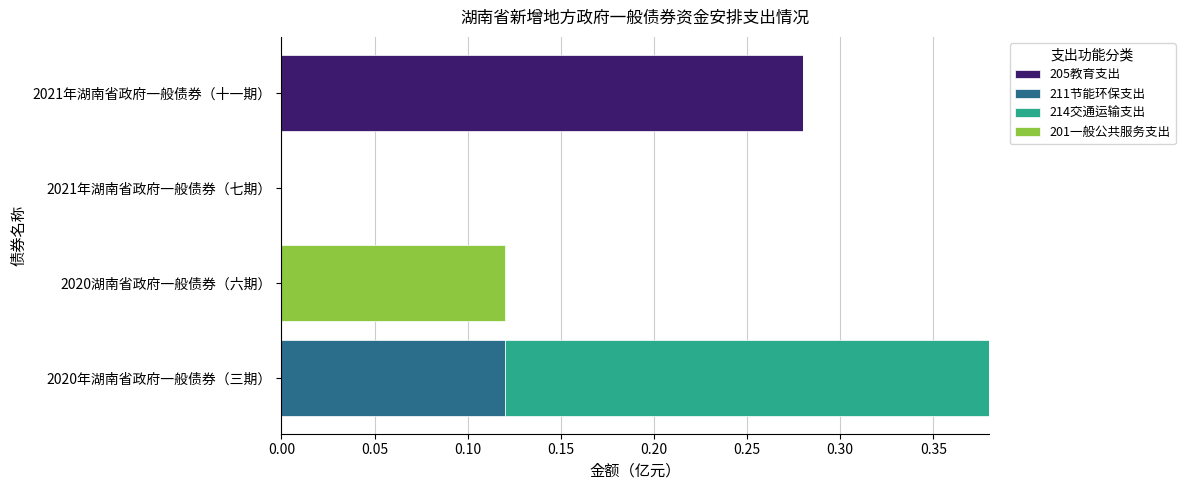

How many categories are shown in the chart?

4